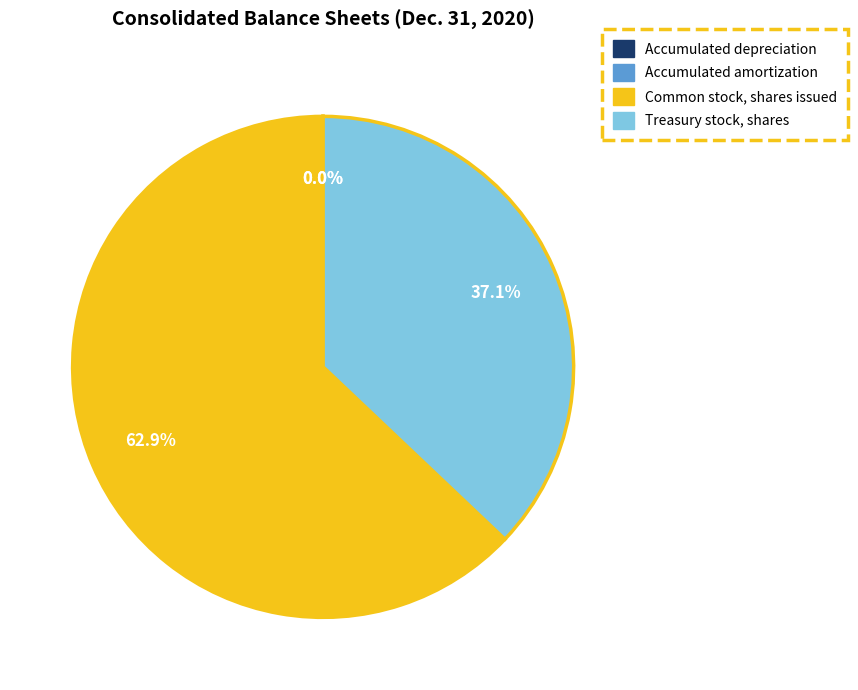

Does Common stock, shares issued represent more than half of the total?

Yes